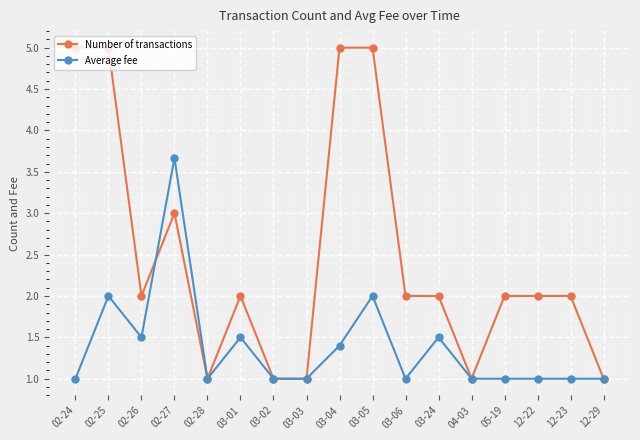

Is the value of Number of transactions at 02-25 greater than the value of Average fee at 12-23?

Yes